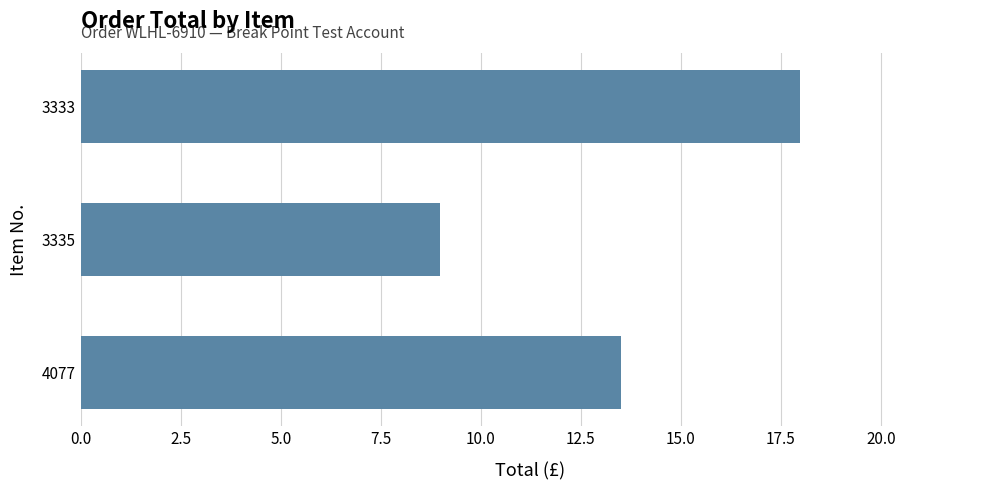

How many data points are less than 13?

1